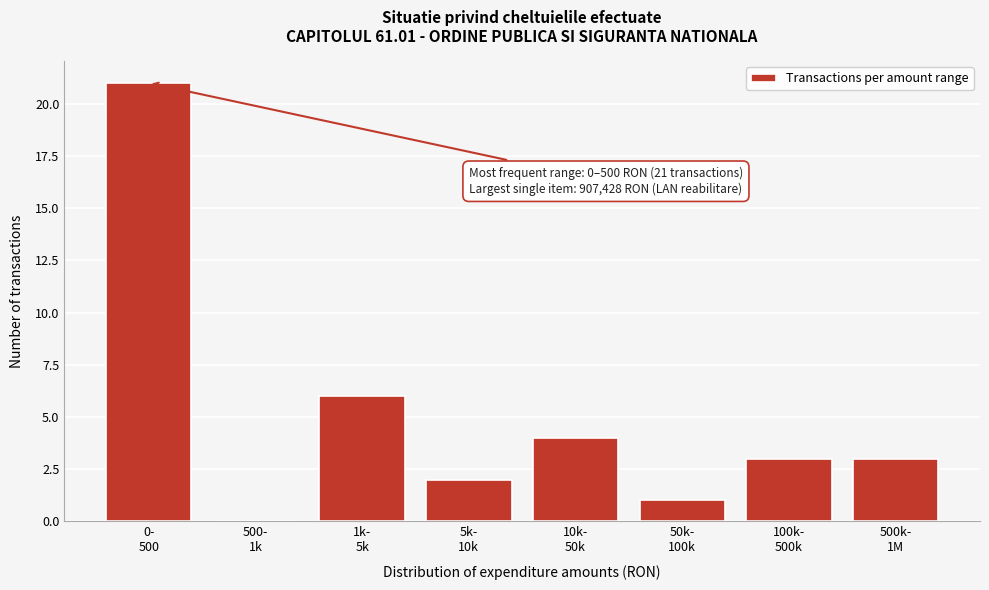

What is the greatest value displayed?

21